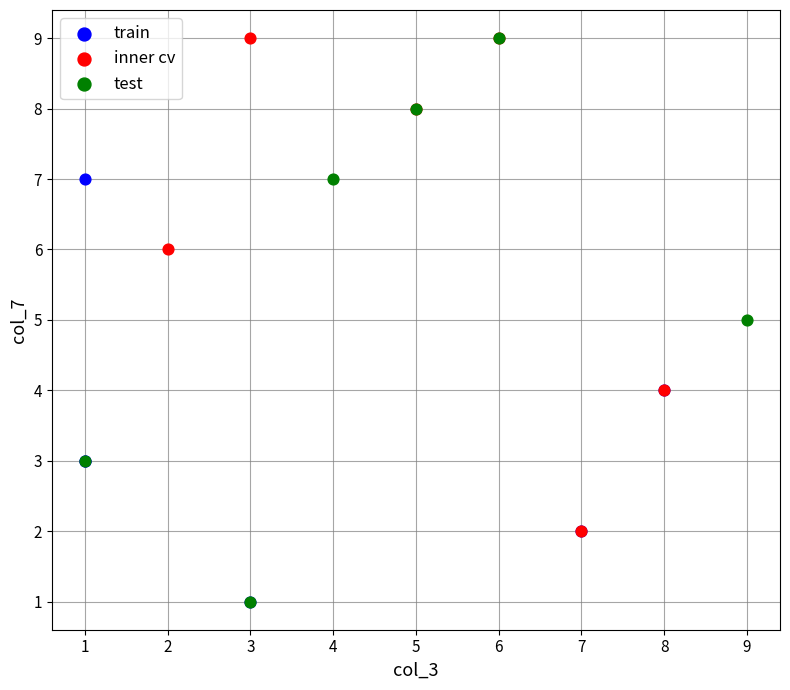

Which series has the widest spread of Y values?

test